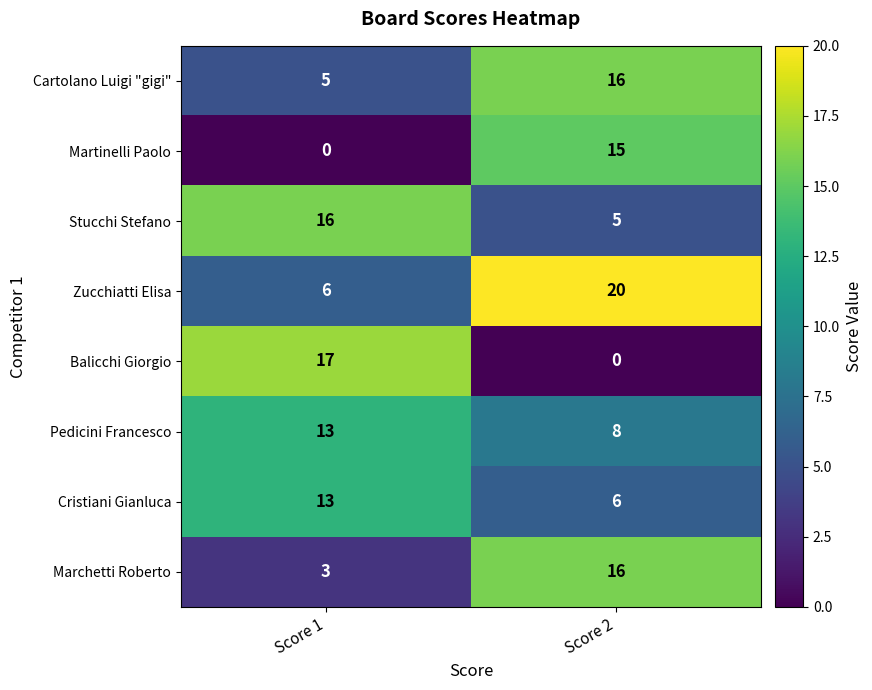

List the labels in order of Pedicini Francesco value, largest first.

Score 1, Score 2